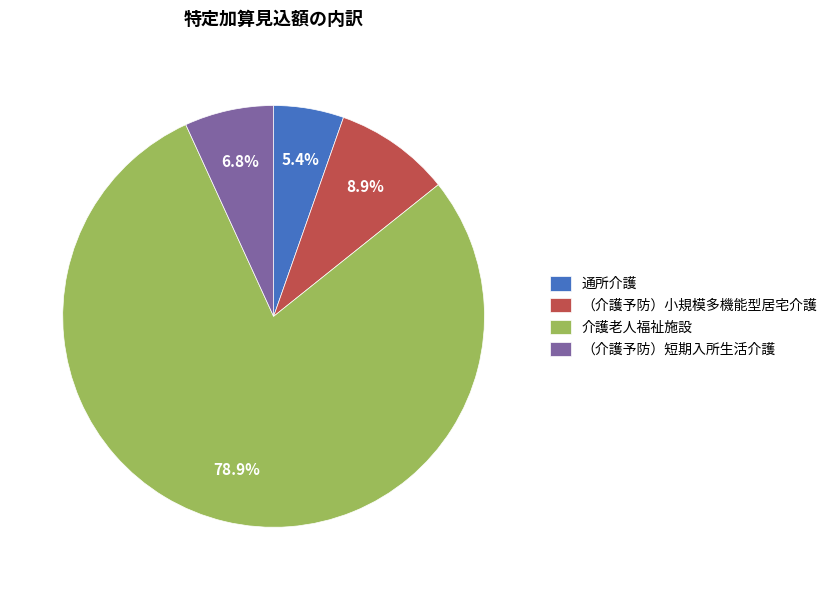

What is the largest slice in the pie chart?

介護老人福祉施設